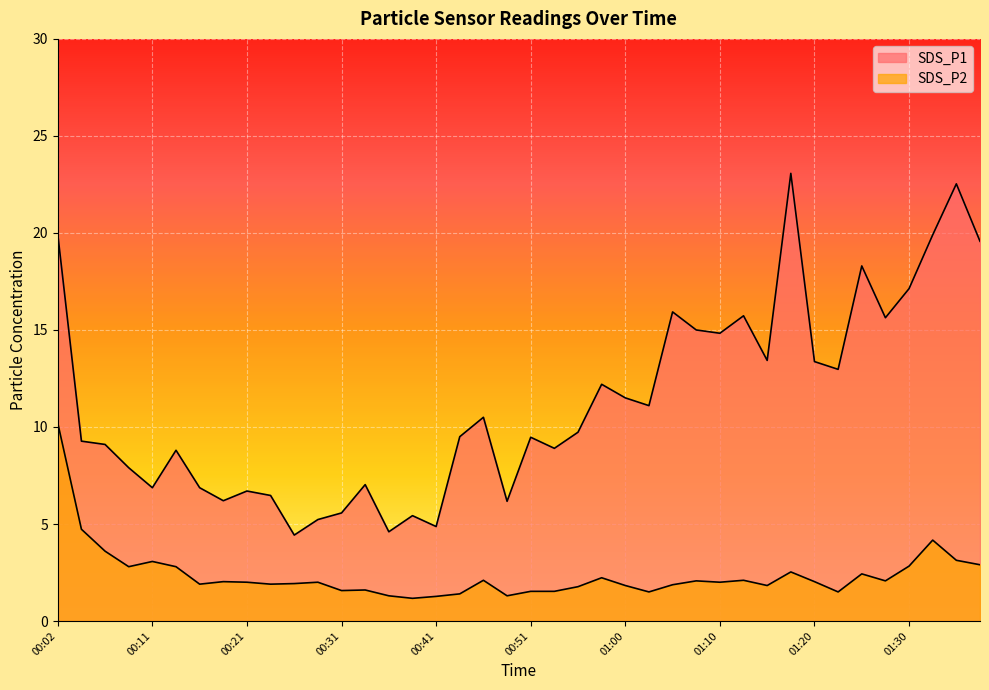

Is it true that SDS_P2 equals 1.6 at 00:33?

True